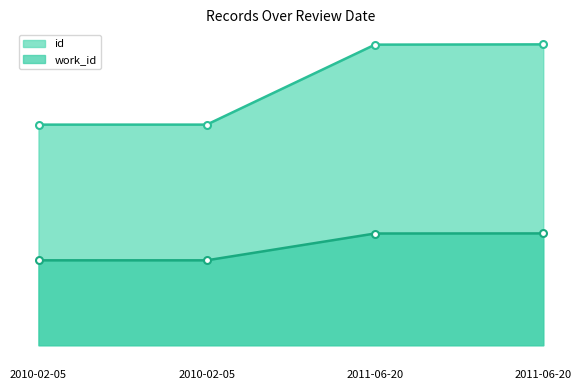

What is the difference between the second highest and second lowest values in the id series?

3733